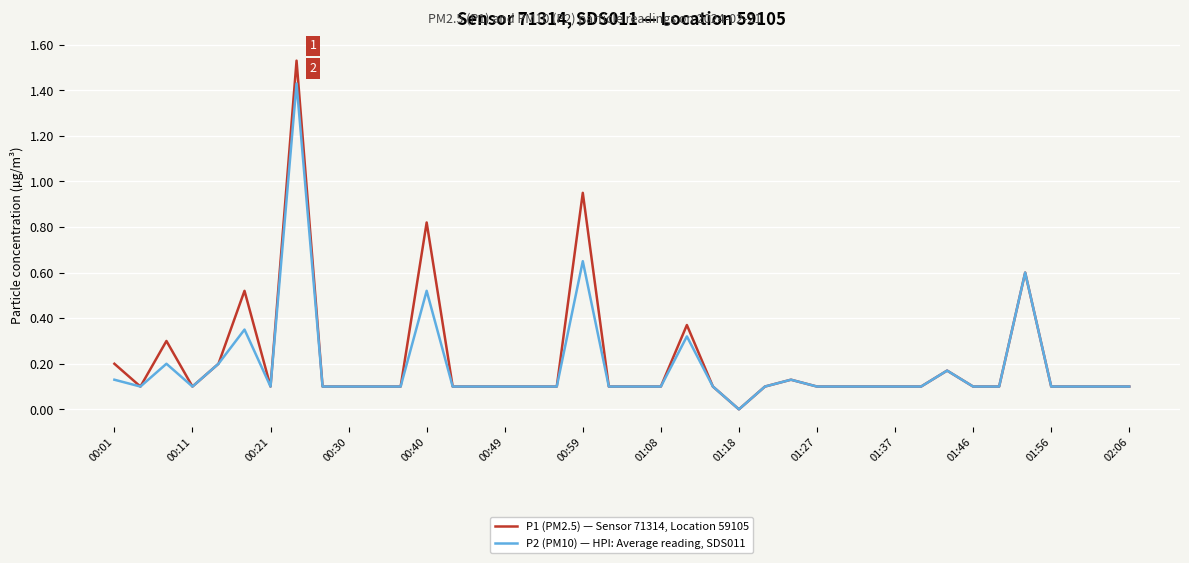

Which series has the largest range (max minus min)?

P1 (PM2.5) — Sensor 71314, Location 59105